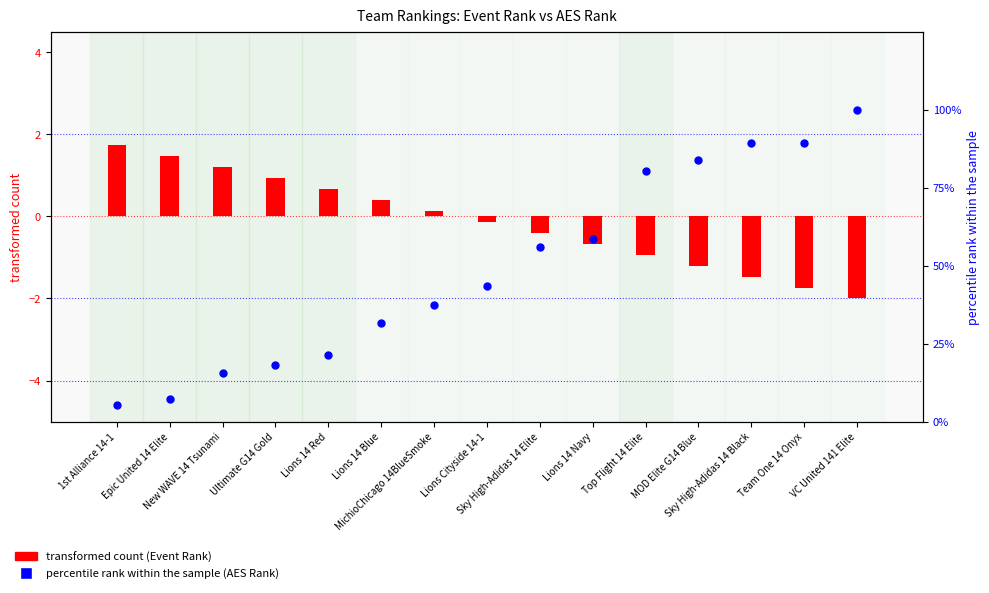

At how many categories does at least one series exceed 54?

7